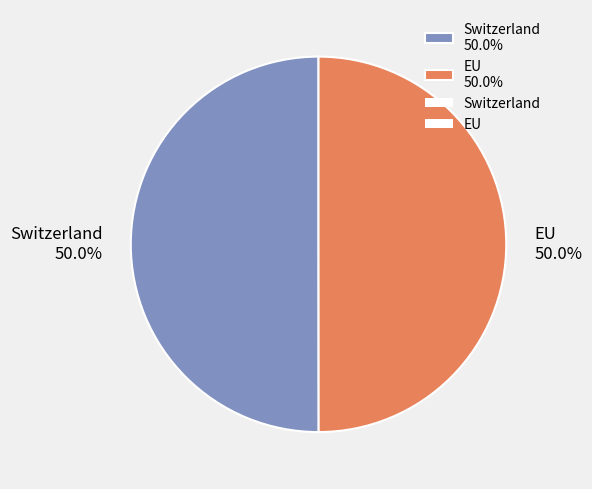

What percentage is the EU slice, to the nearest percent?

50%